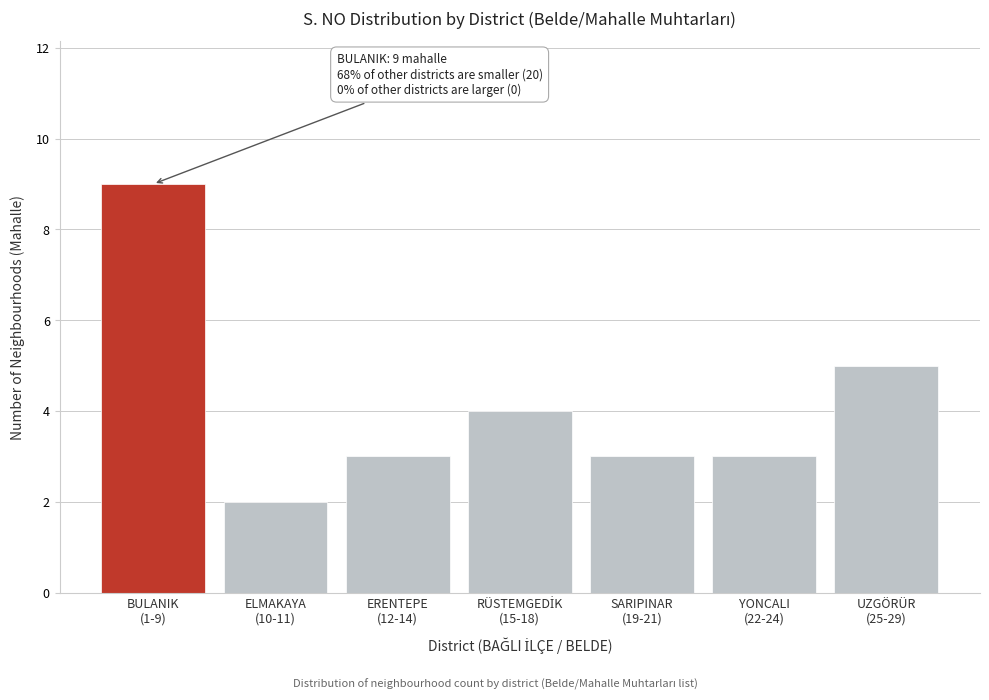

Reading left to right, extract all data points from this chart.

9	2	3	4	3	3	5